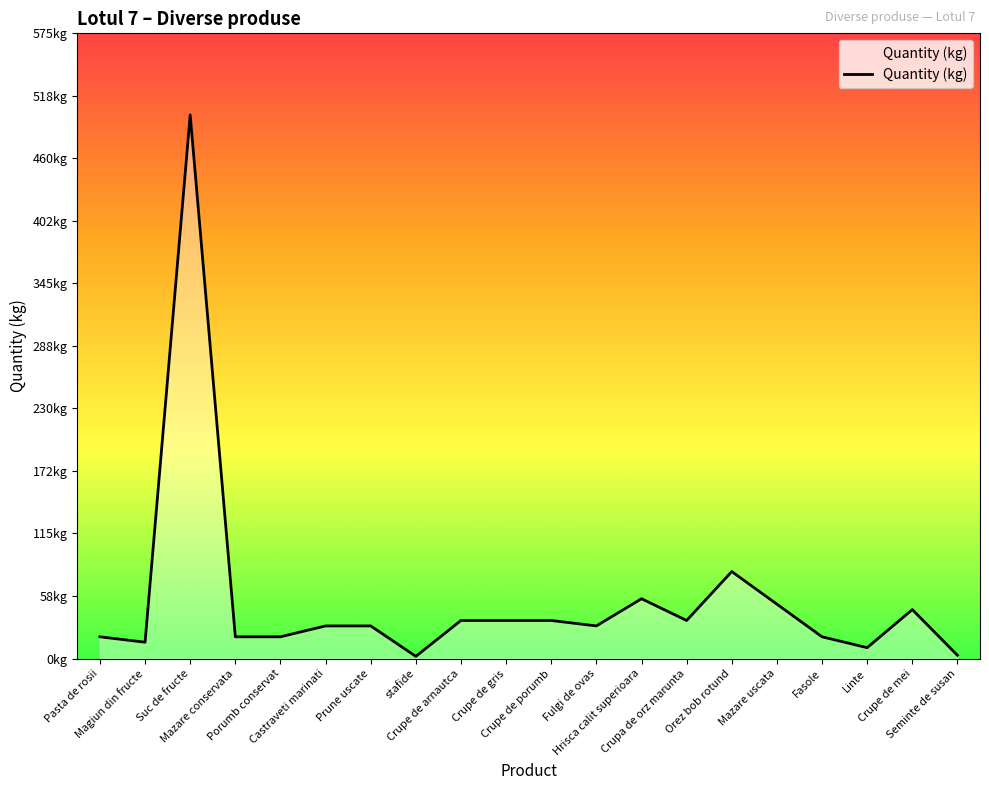

Between Fulgi de ovas and Mazare conservata, which is larger?

Fulgi de ovas